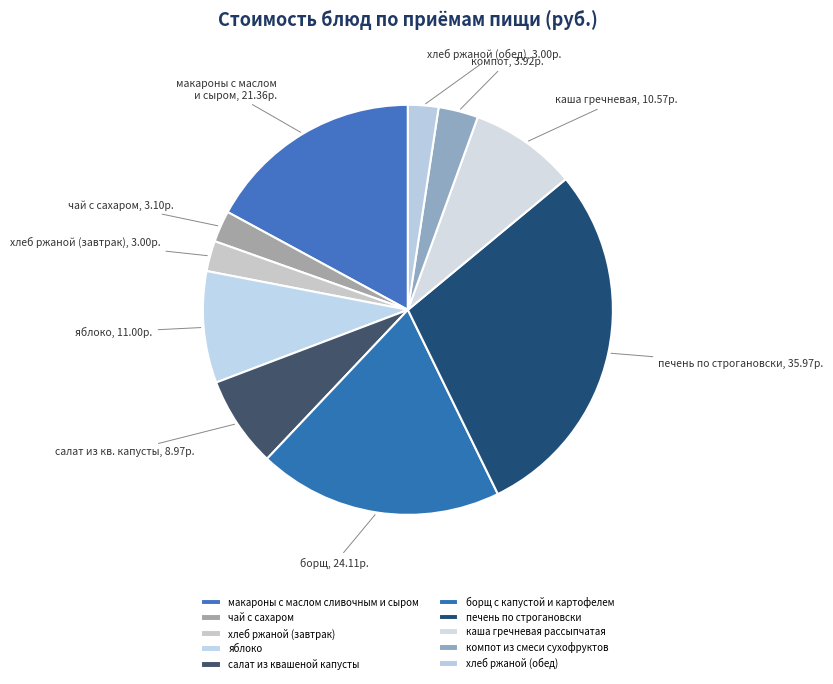

The салат из квашеной капусты slice represents 7% of the pie. True or false?

True